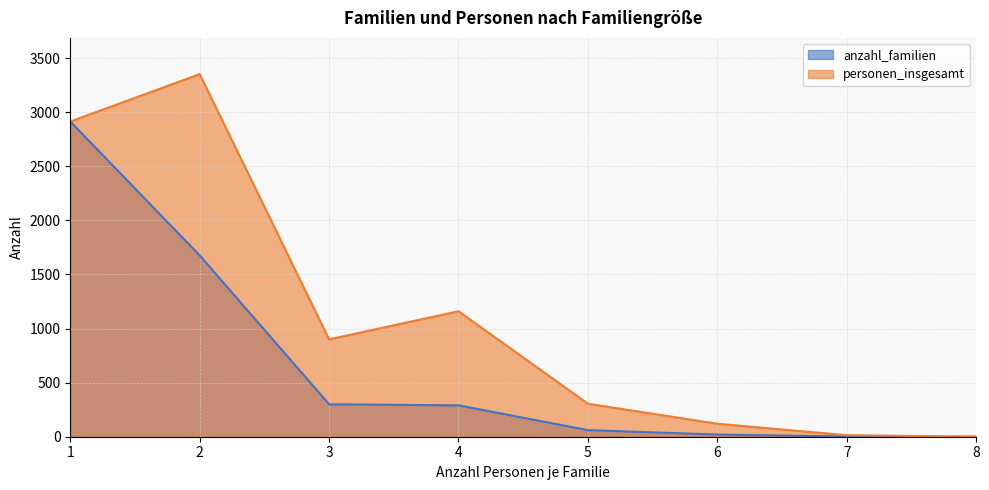

True or false: anzahl_familien and personen_insgesamt intersect in this chart.

False